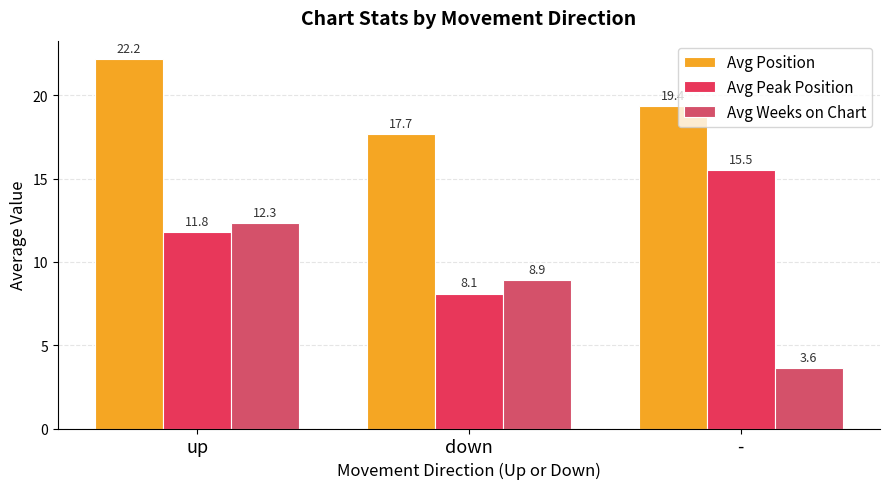

How many categories are shown in the chart?

3